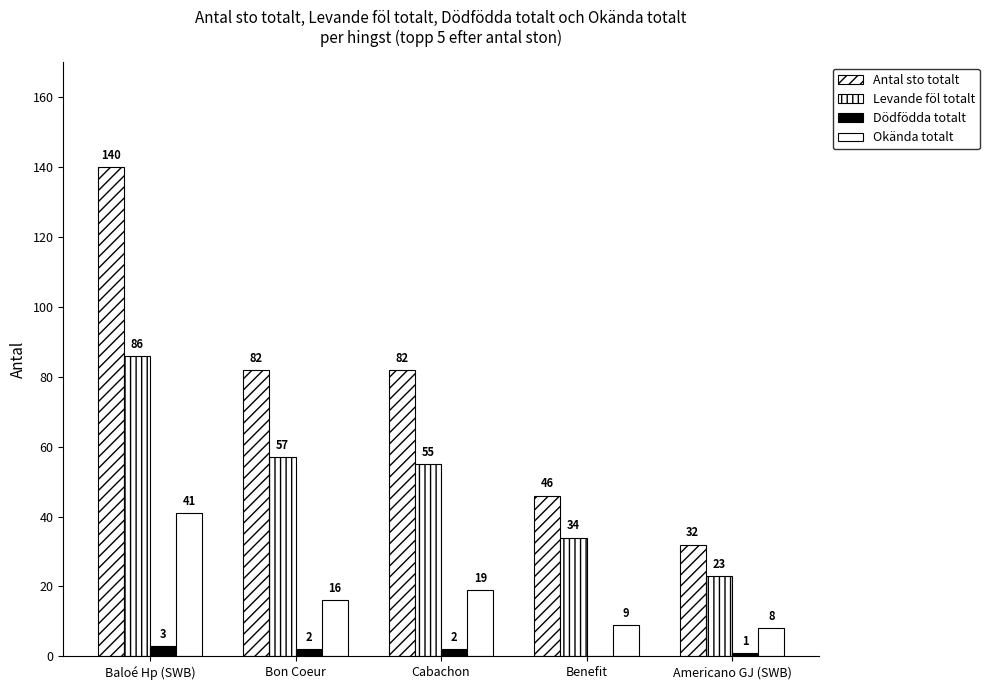

True or false: Okända totalt has a value of 16 at Bon Coeur.

True